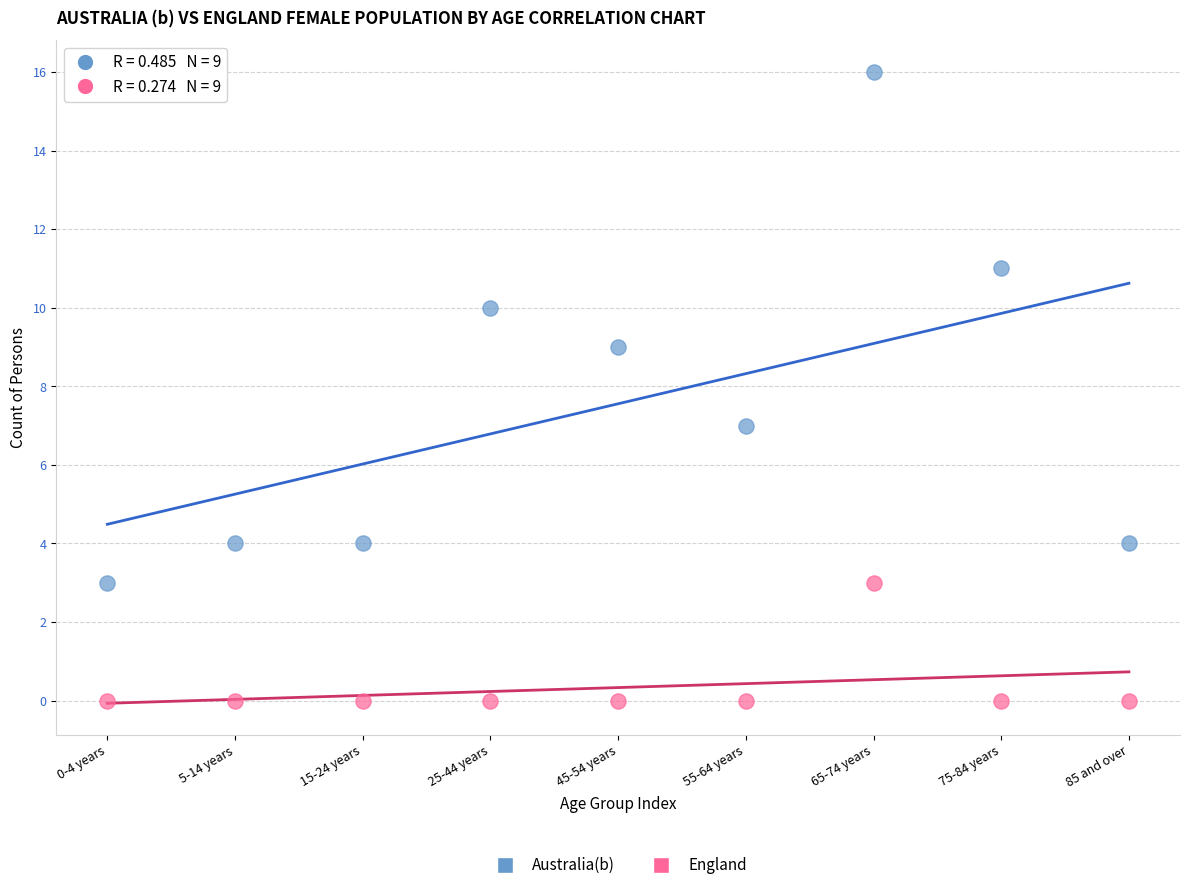

Which series reaches the minimum Y coordinate?

England